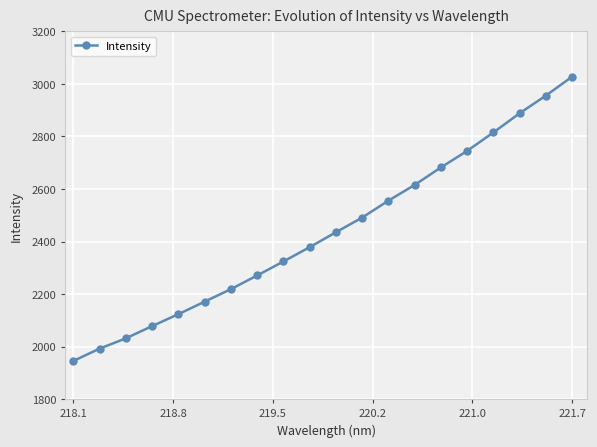

Is this an area chart (filled region under the line)?

No